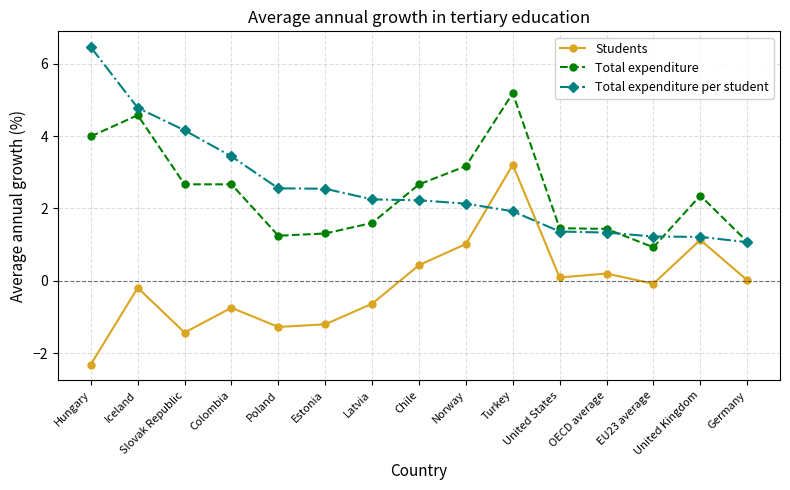

List the series in order of their peak value, lowest first.

Students, Total expenditure, Total expenditure per student